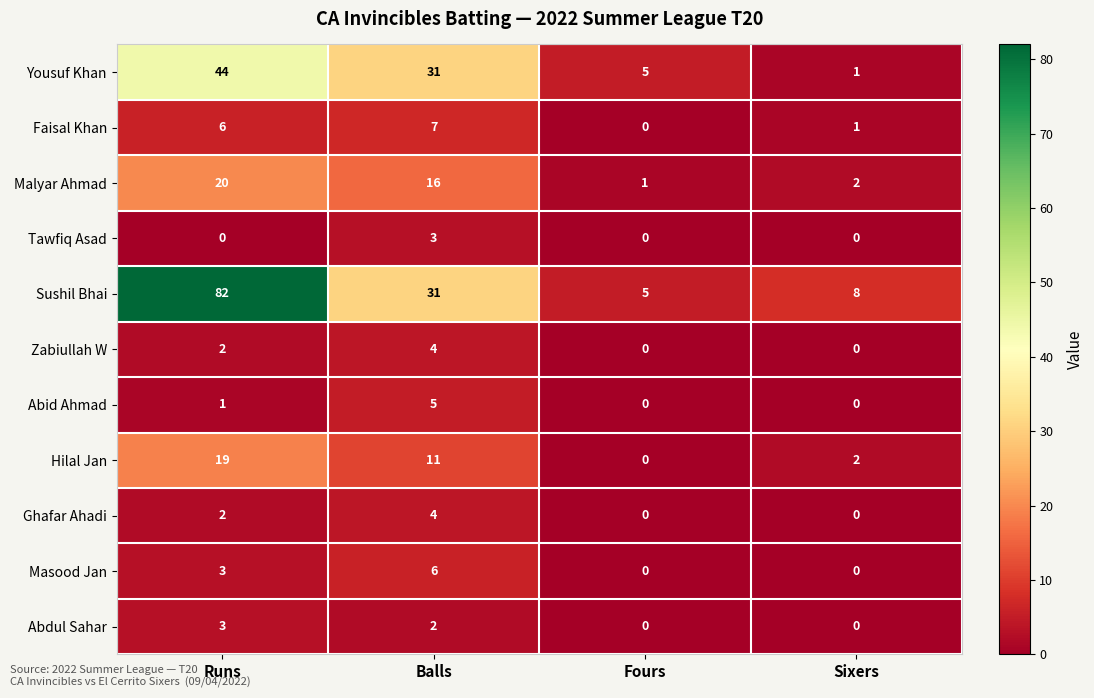

What is the maximum value shown in the chart?

82